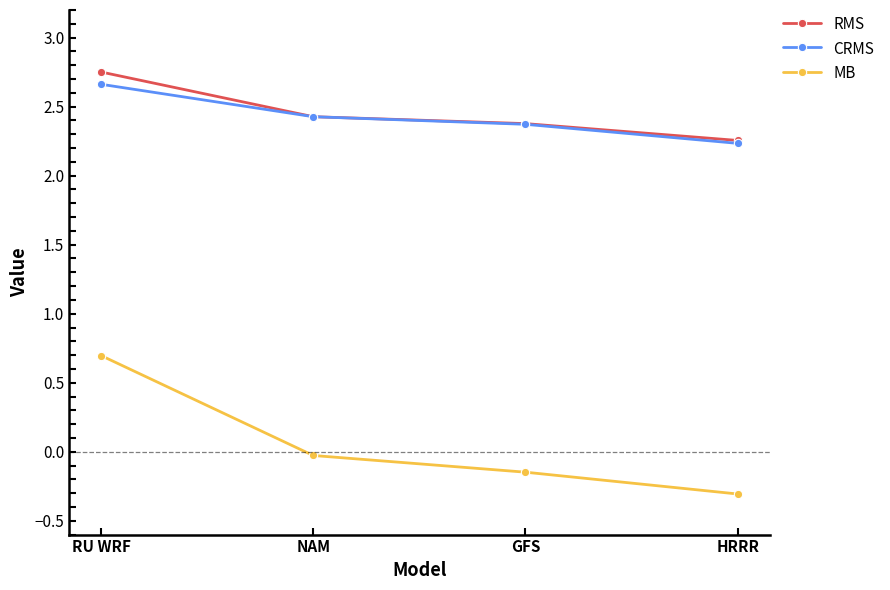

True or false: MB and CRMS intersect in this chart.

False